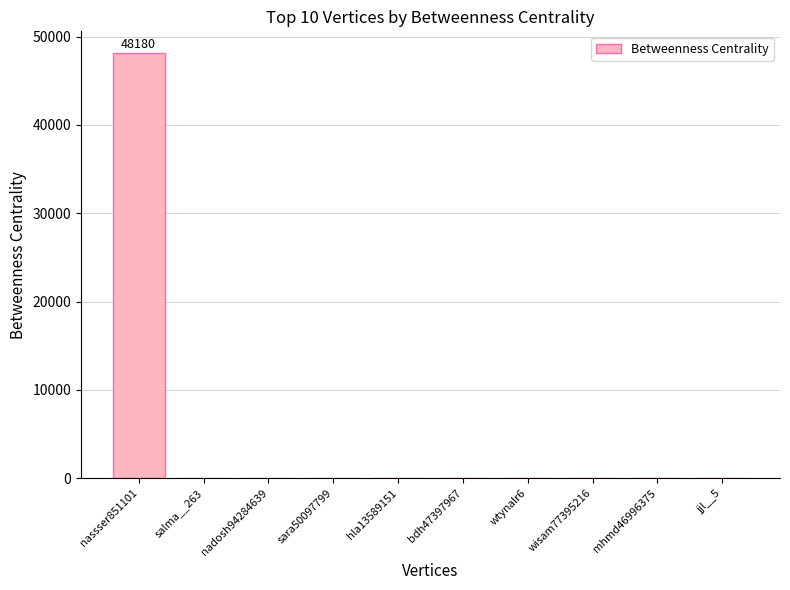

Which label corresponds to the largest value in the chart?

nassser851101